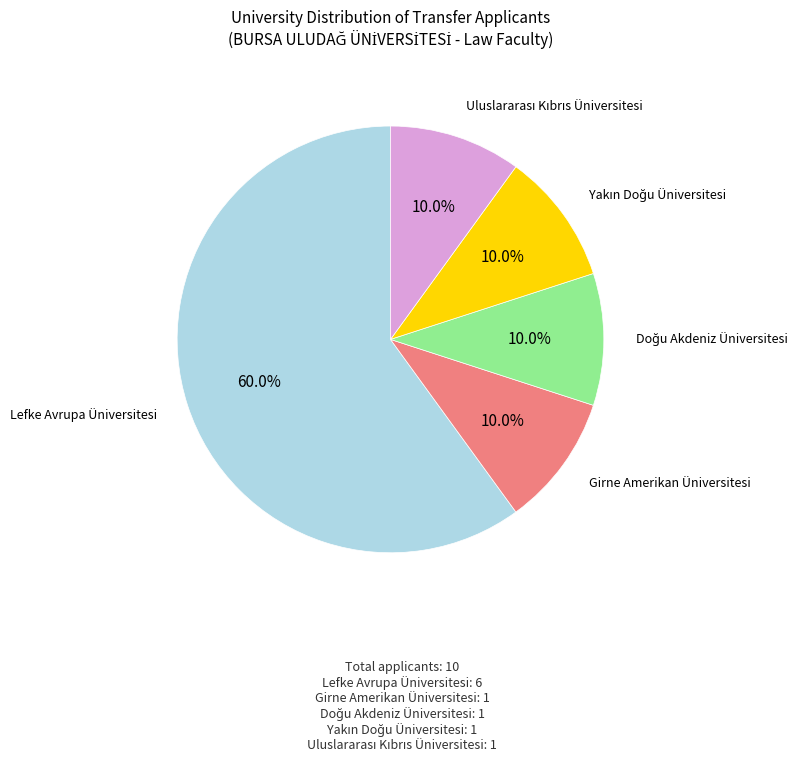

Is there any slice that represents more than half of the pie?

Yes